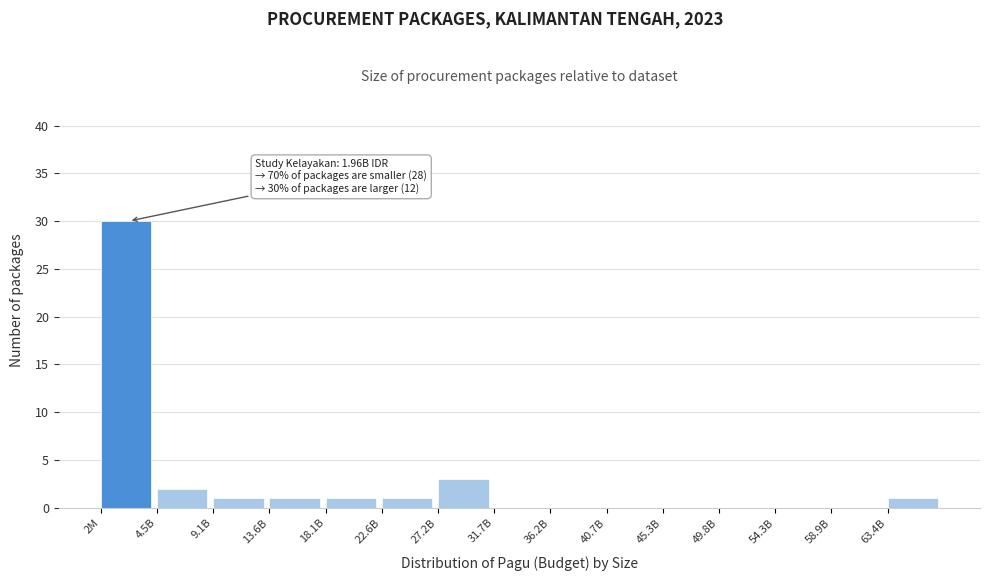

Reading right to left, what are all the values shown in this chart?

63.4B=1	58.9B=0	54.3B=0	49.8B=0	45.3B=0	40.7B=0	36.2B=0	31.7B=0	27.2B=3	22.6B=1	18.1B=1	13.6B=1	9.1B=1	4.5B=2	2M=30